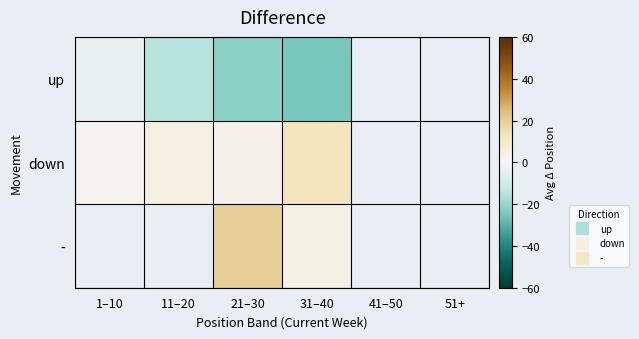

At which category is the sum across all series the highest?

21–30